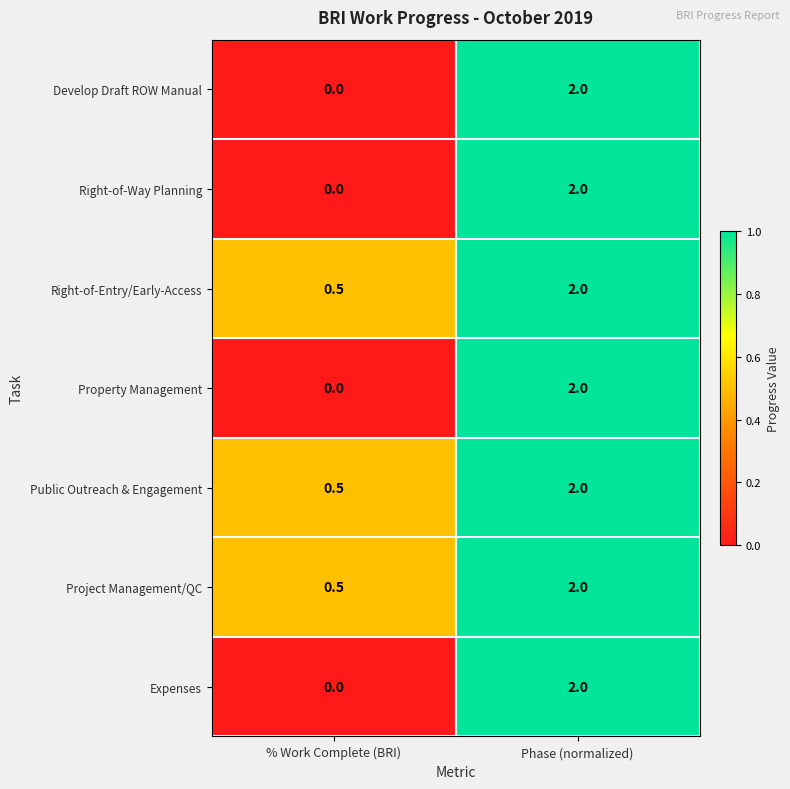

At which category is the sum across all series the highest?

Phase (normalized)